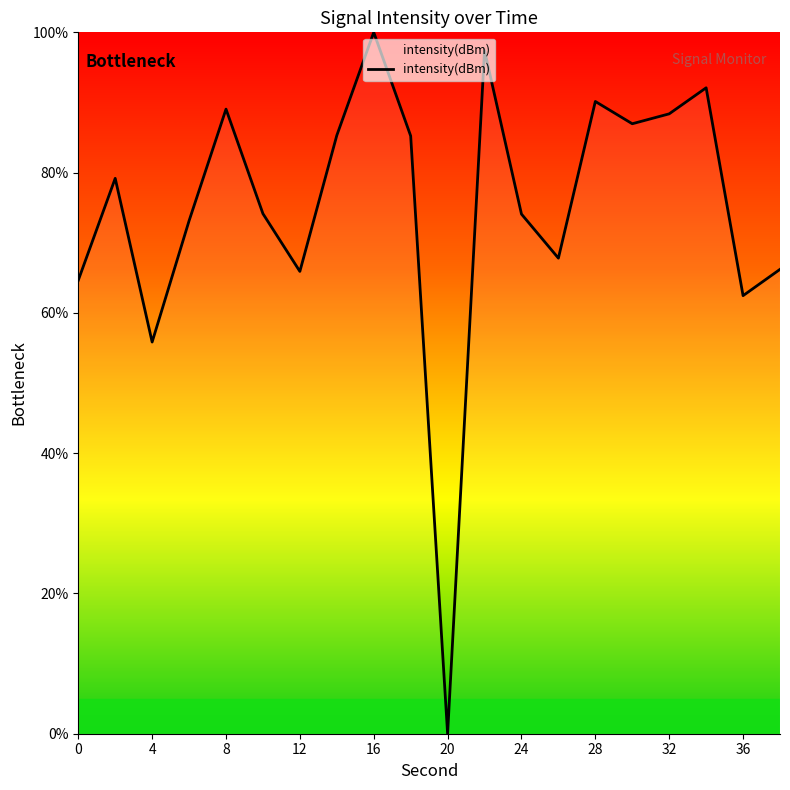

Which label corresponds to the smallest value in the chart?

20